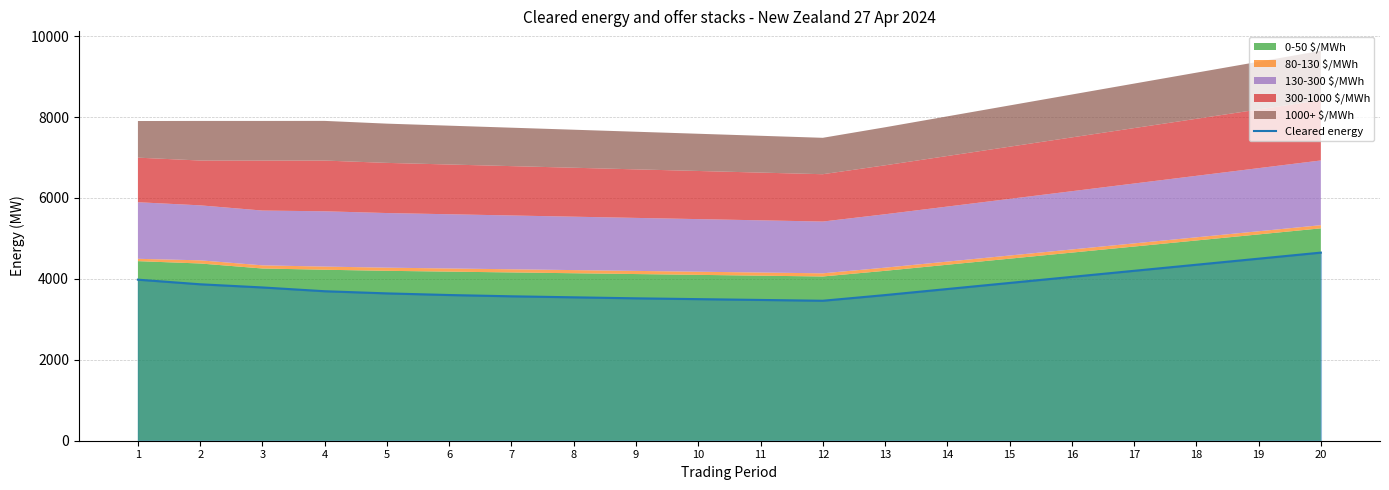

Which category has the highest value across all series?

20